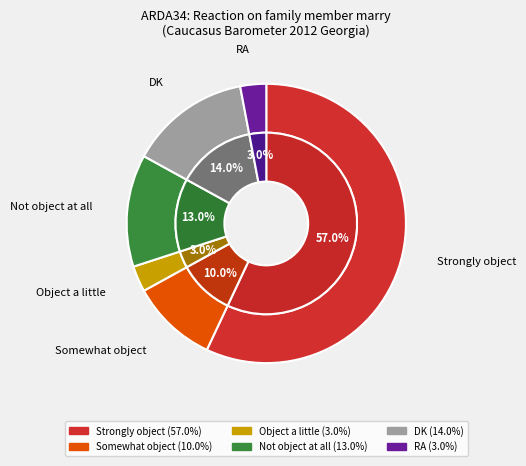

Which slice is the largest?

Strongly object